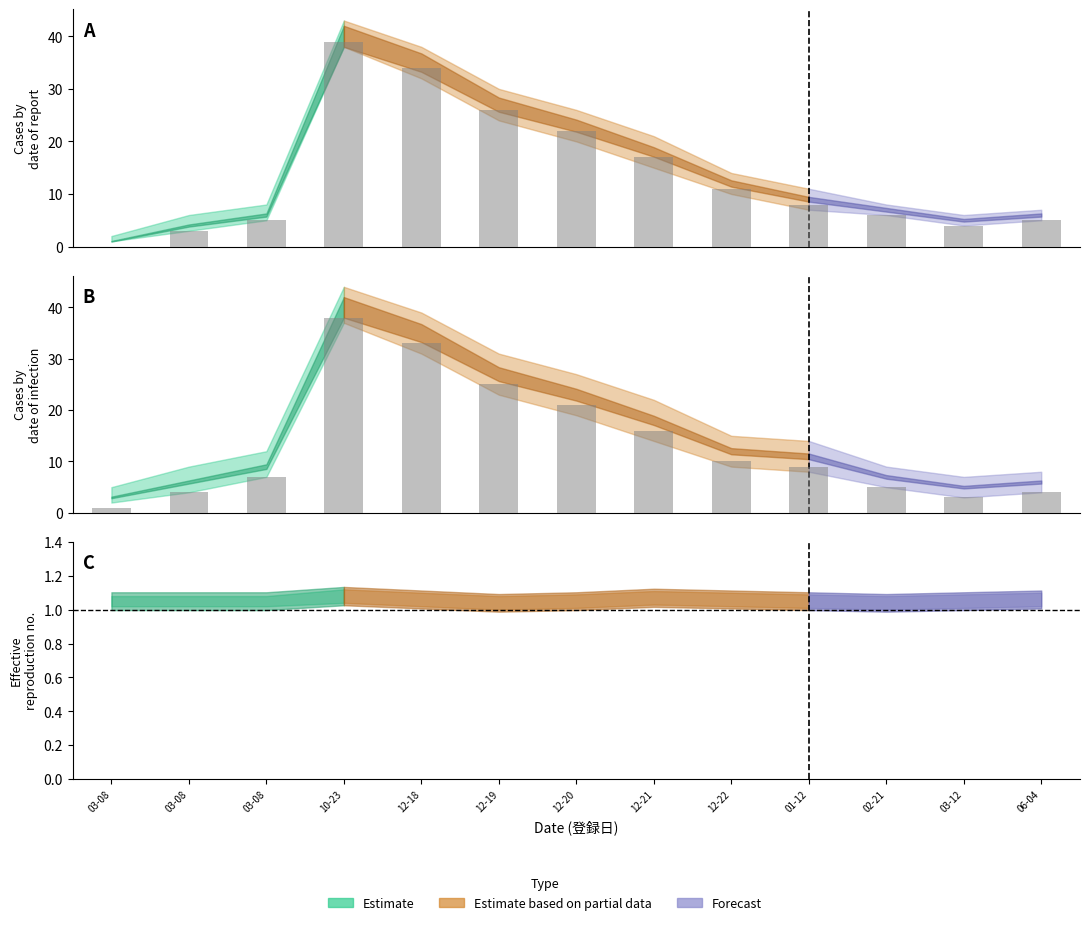

Does the chart contain stacked bars?

No